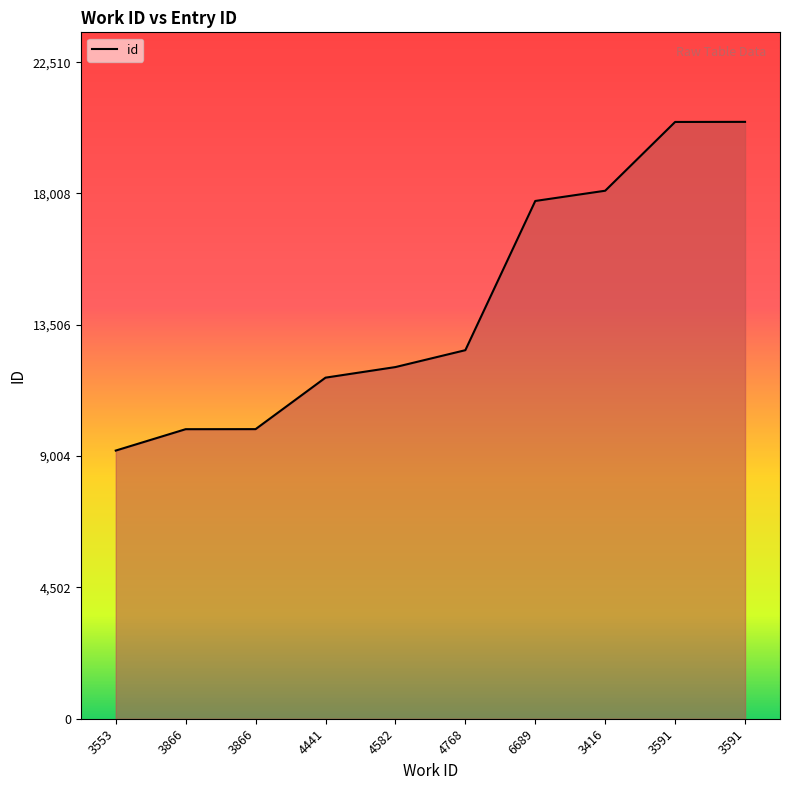

Does the chart have visible grid lines?

No